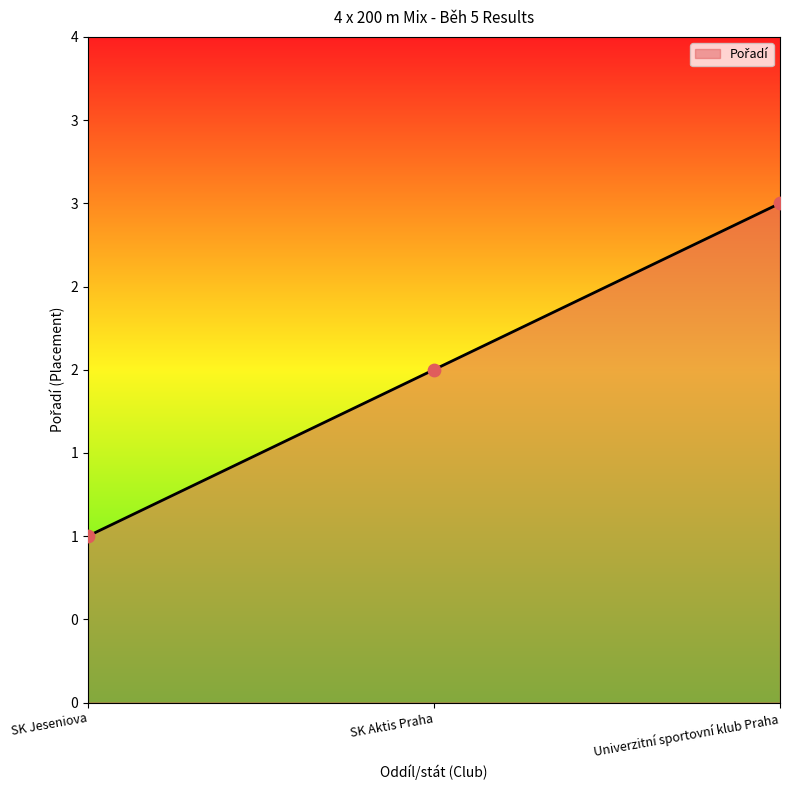

What is the ratio of the value at Univerzitní sportovní klub Praha to the value at SK Aktis Praha?

1.5